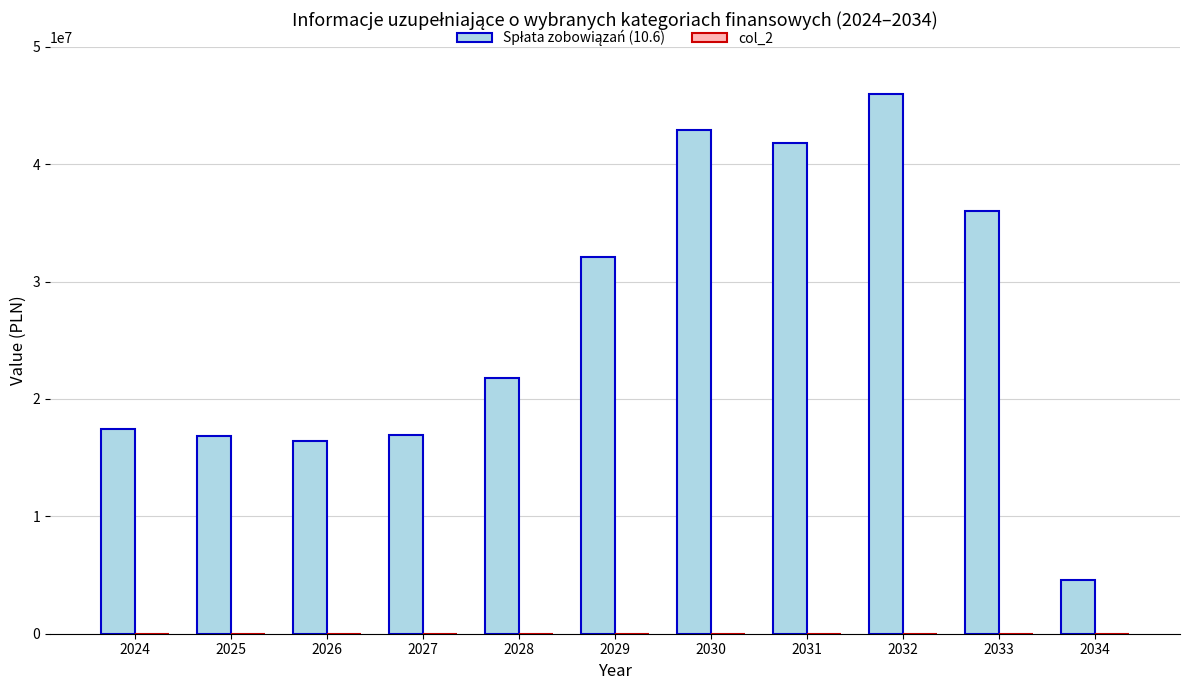

Between 2029 and 2031, which is larger?

2031